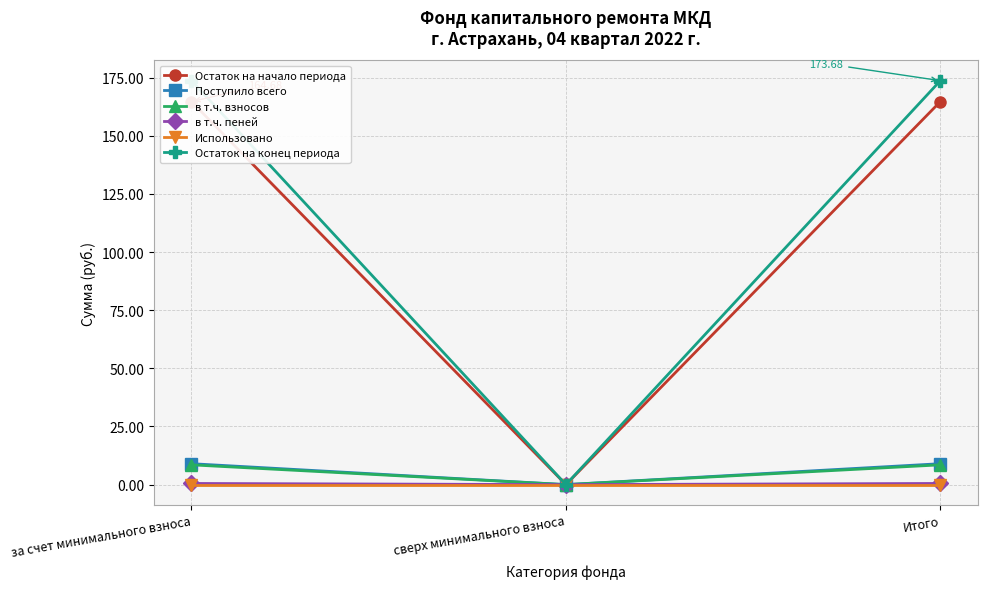

How many values in Остаток на конец периода are above zero?

2